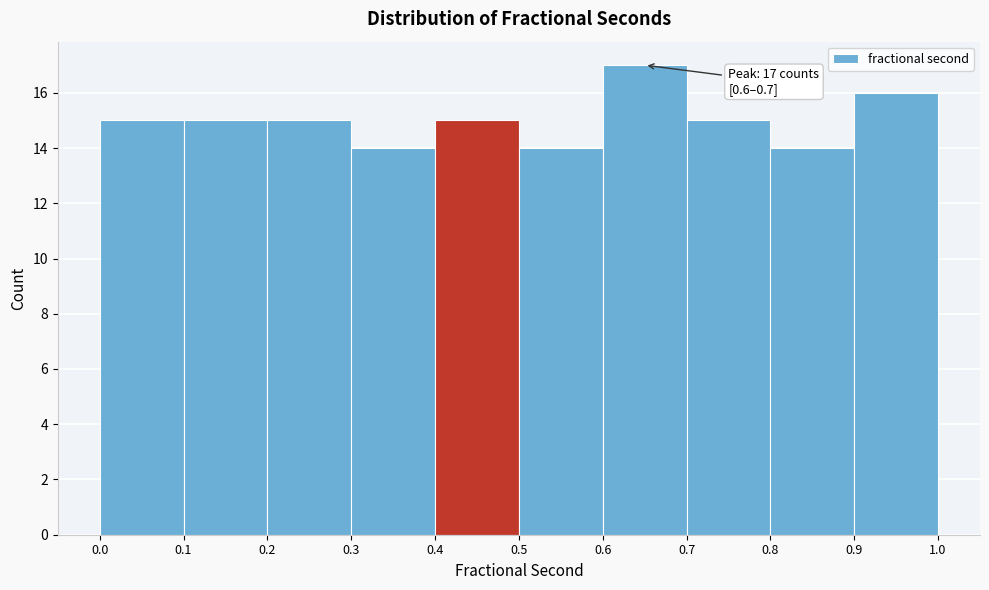

Which range on the x-axis has the tallest bar?

0.6 to 0.7